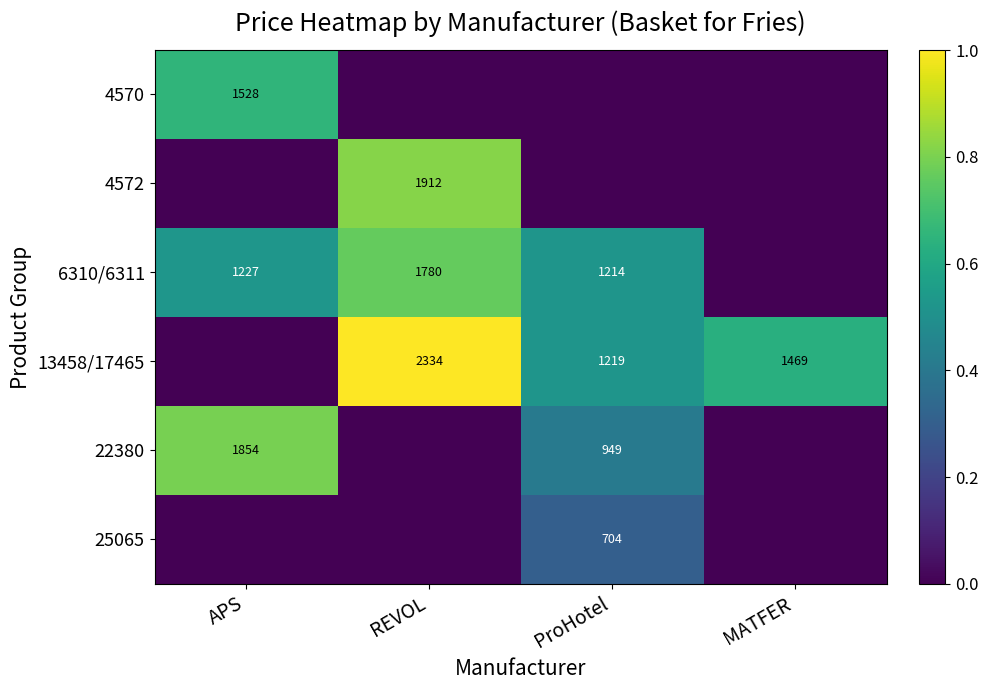

Is it true that 4572 equals 1912 at REVOL?

True